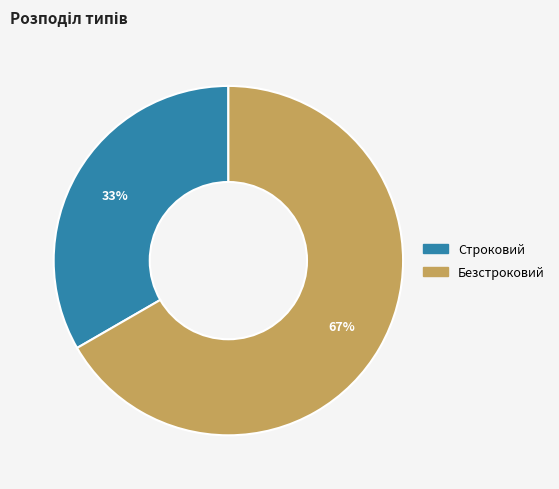

The Безстроковий slice represents 67% of the pie. True or false?

True